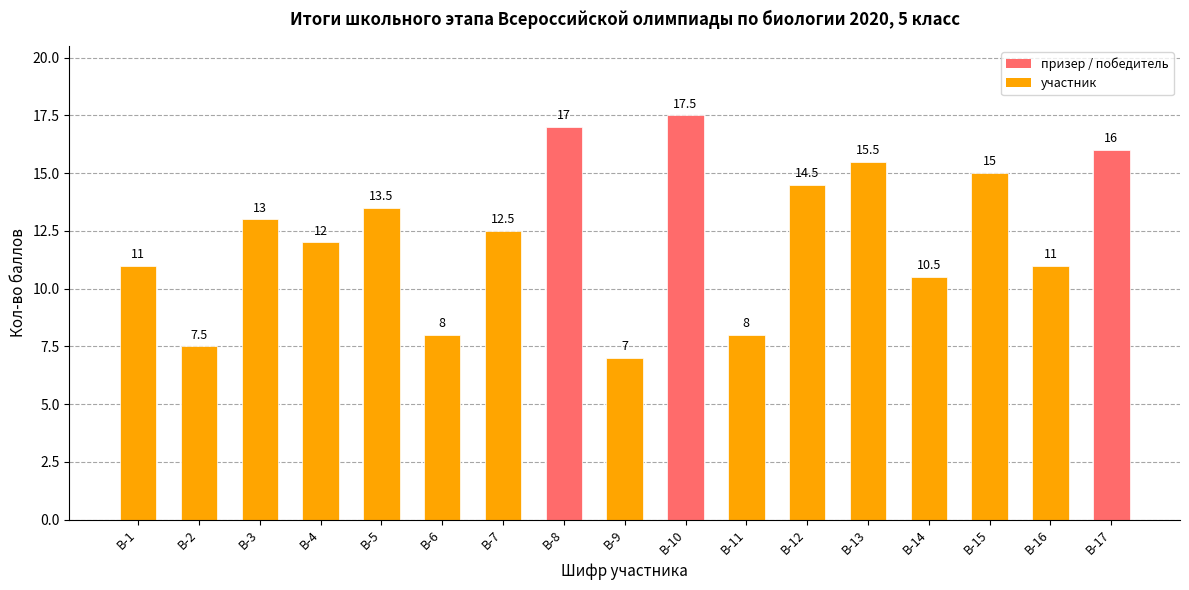

Reading right to left, what are all the values shown in this chart?

16.0	11.0	15.0	10.5	15.5	14.5	8.0	17.5	7.0	17.0	12.5	8.0	13.5	12.0	13.0	7.5	11.0